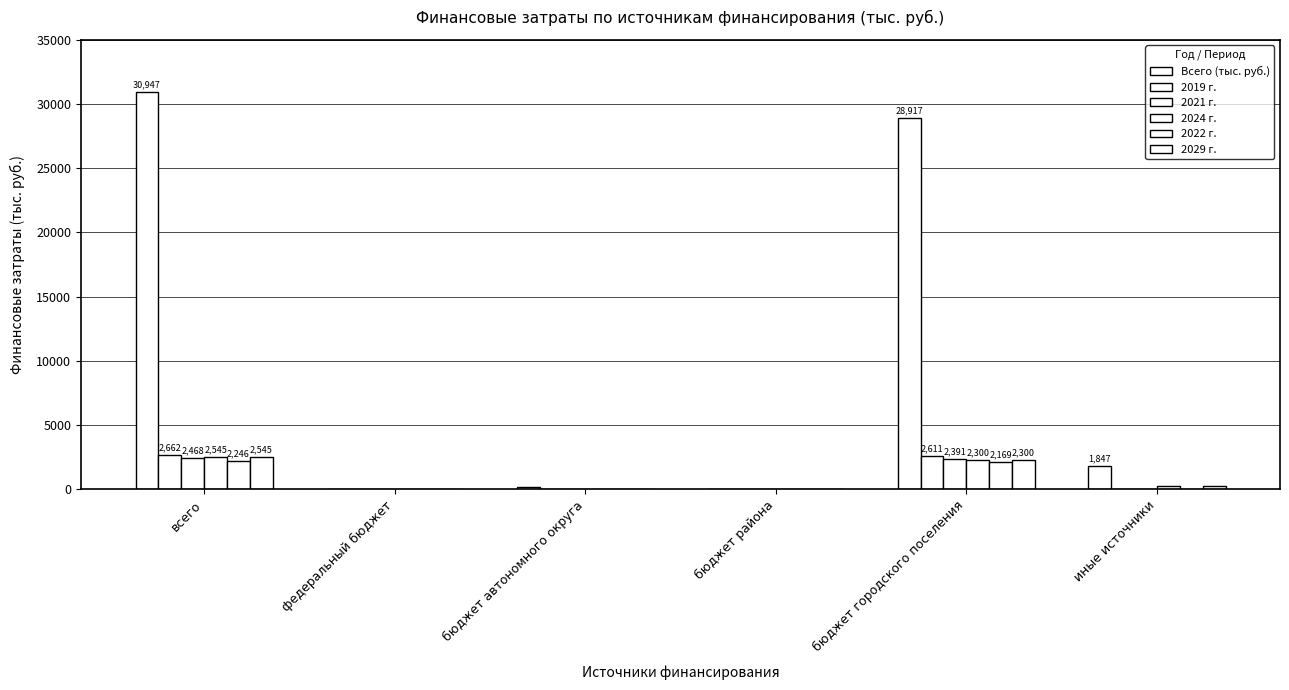

How many groups of bars are there?

6